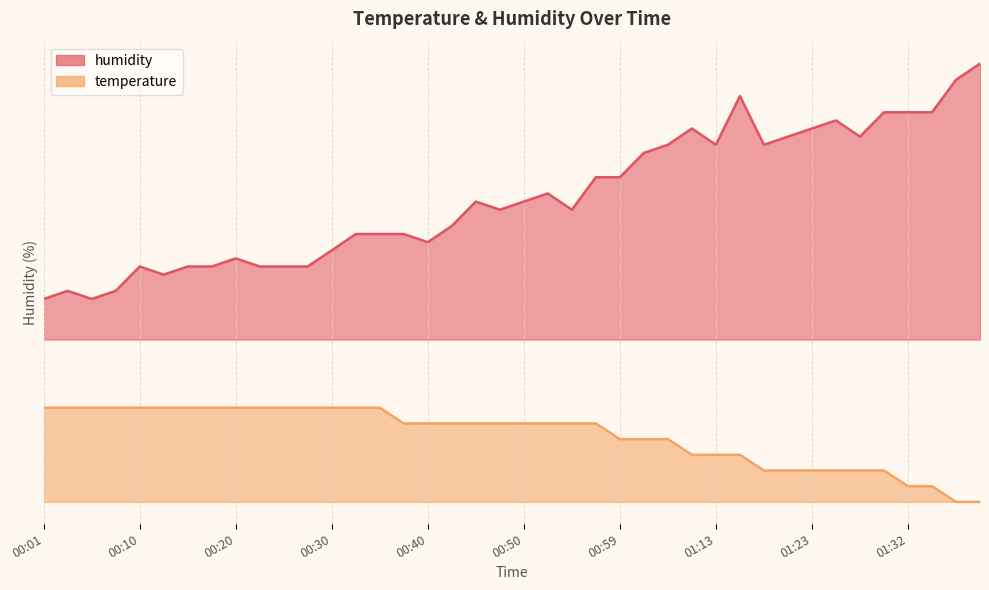

Between 00:47 and 01:27, which series saw the biggest shift?

humidity